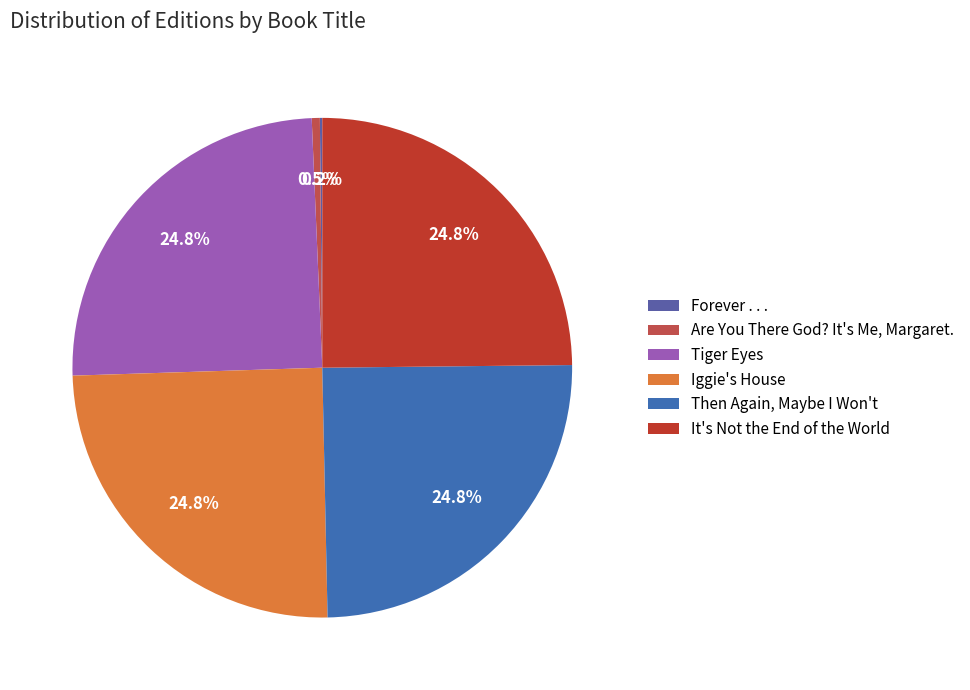

What percentage is NOT represented by Then Again, Maybe I Won't?

75.2%